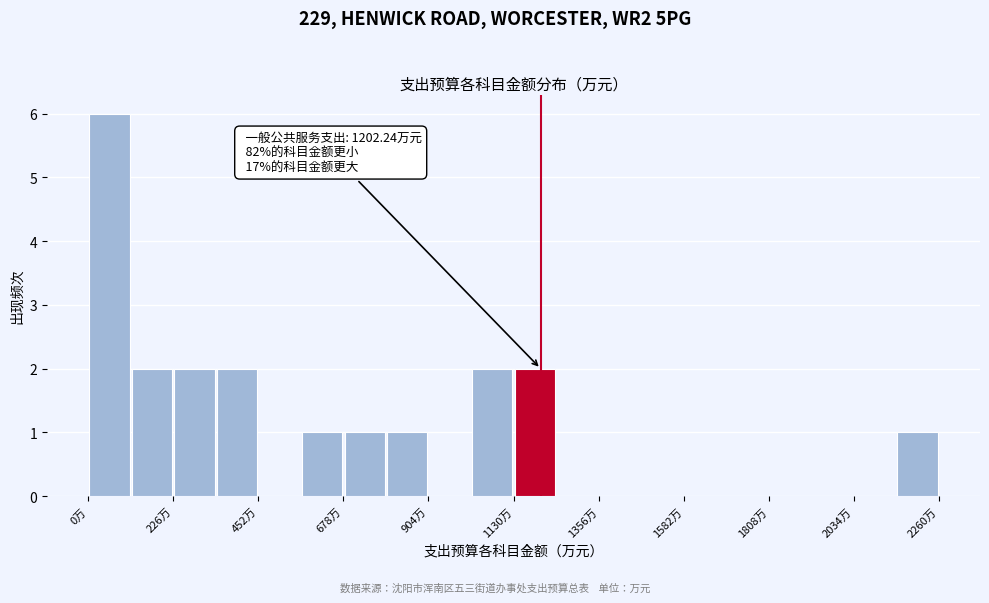

Around what value on the x-axis is the tallest bar? Give the approximate position of its centre, as read against the axis.

50